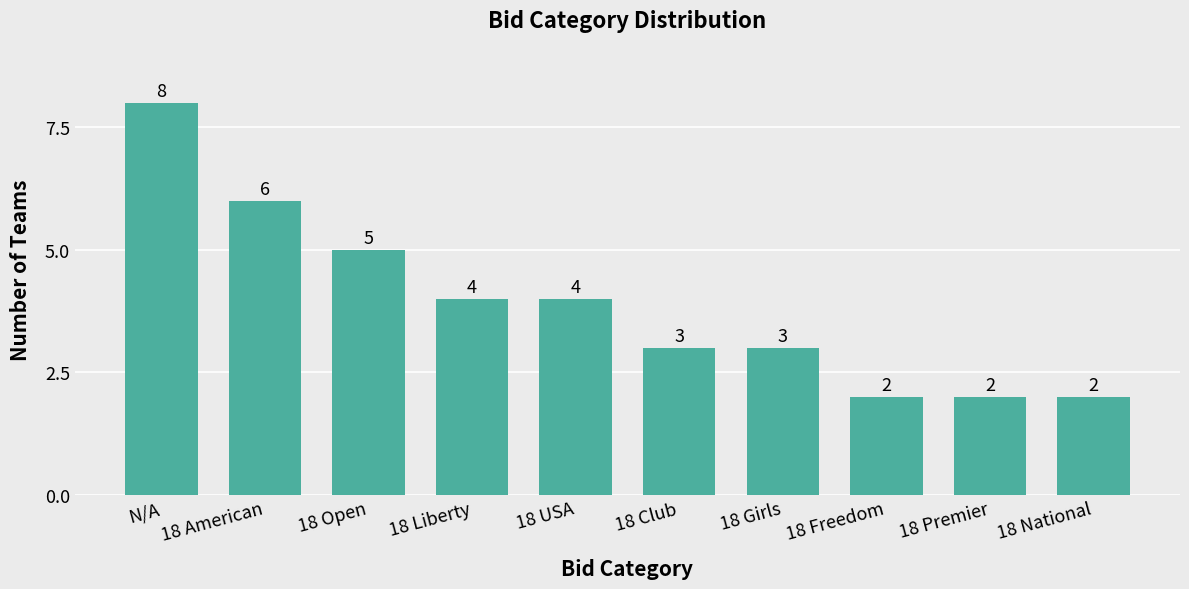

Between 18 Liberty and N/A, which is larger?

N/A